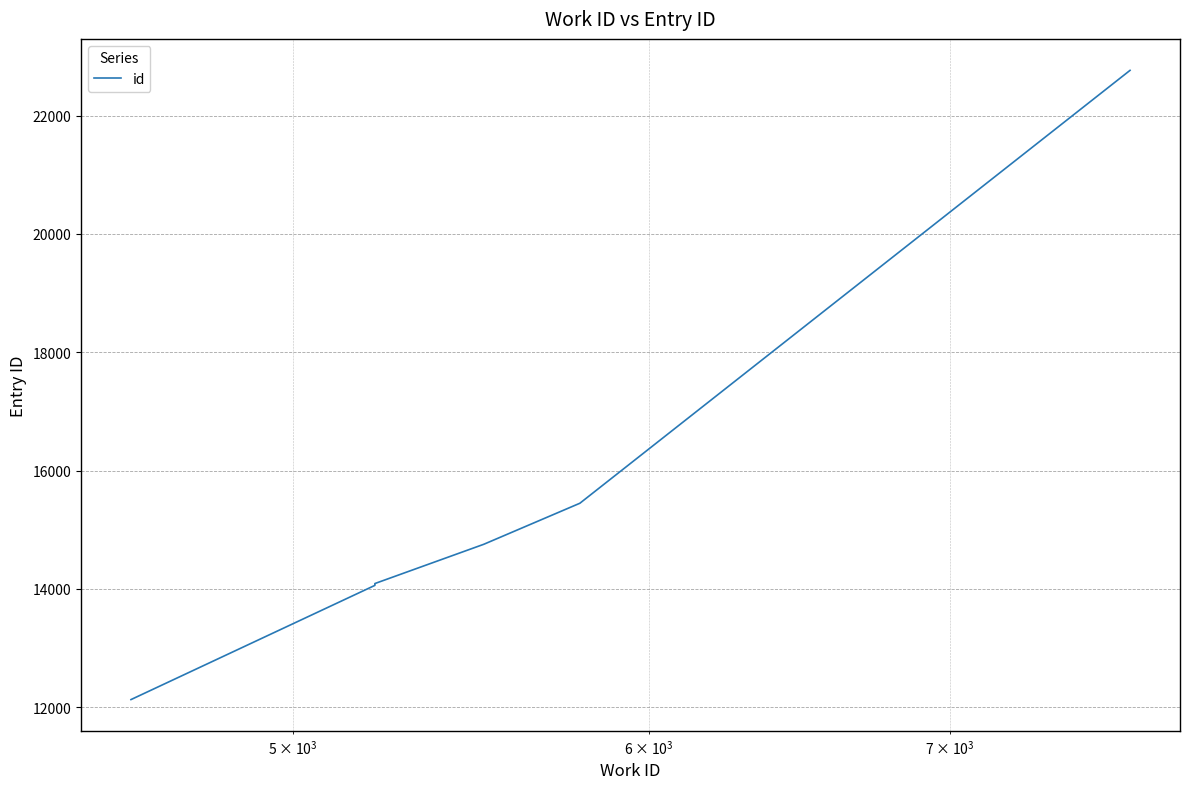

What is the difference between the second highest and minimum values?

3320